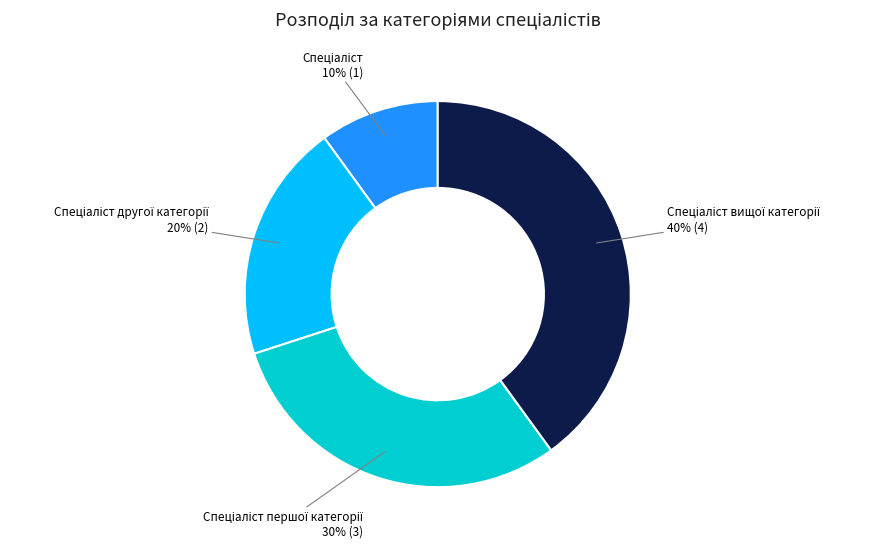

Does any single category account for the majority?

No